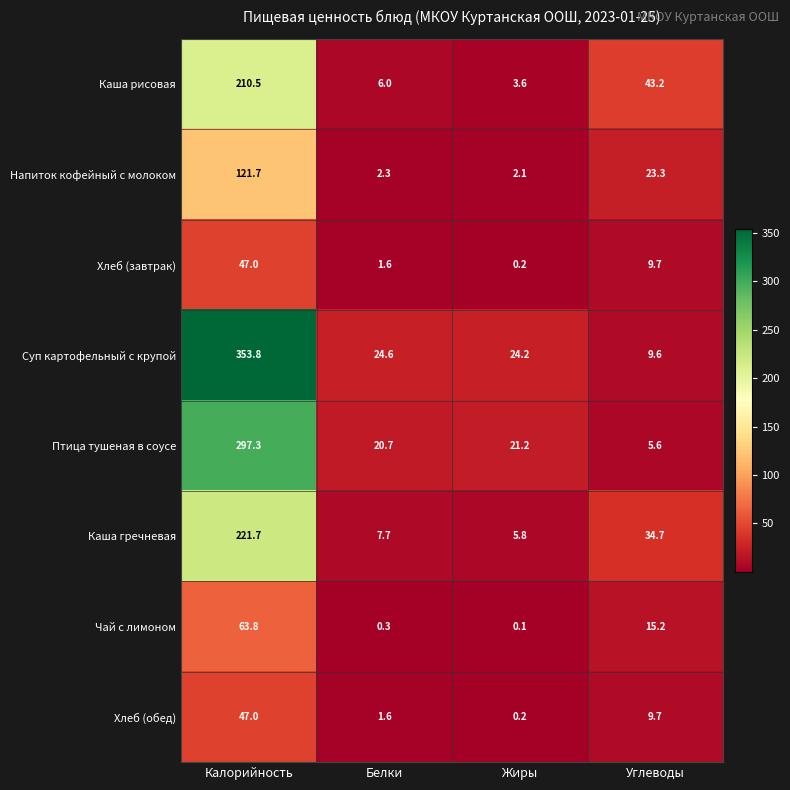

Where is Хлеб (завтрак) nearest to the value 23?

Углеводы